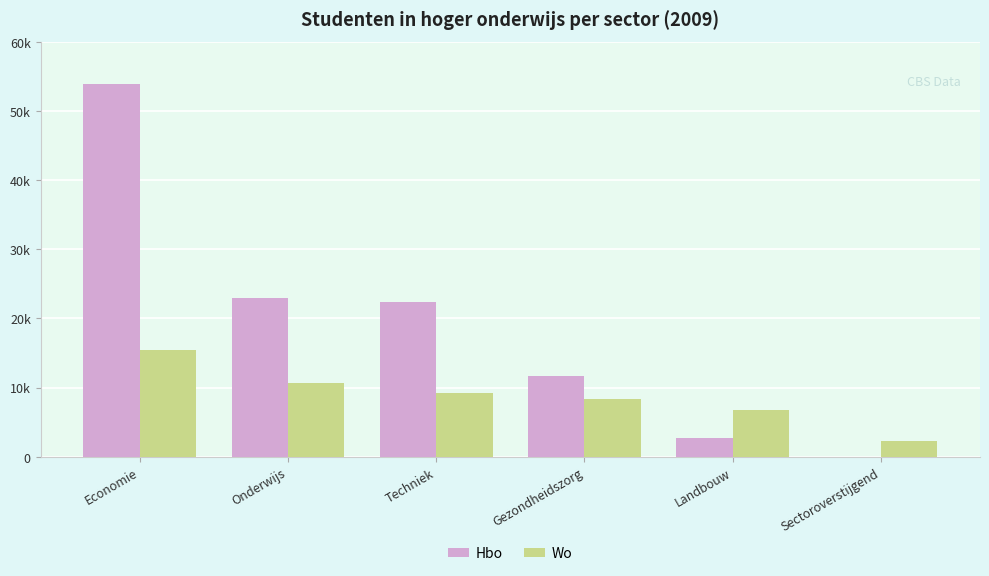

What is the maximum value for Wo?

15443